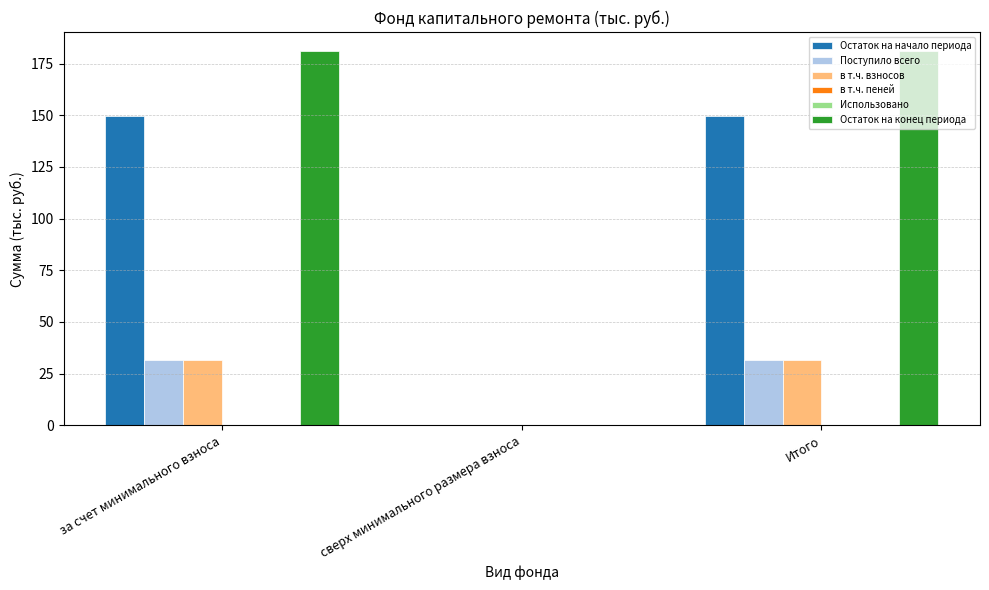

Reading left to right, what are all the values shown in this chart?

Остаток на начало периода: за счет минимального взноса=149.8	сверх минимального размера взноса=0.0	Итого=149.8
Поступило всего: за счет минимального взноса=31.4	сверх минимального размера взноса=0.0	Итого=31.4
в т.ч. взносов: за счет минимального взноса=31.4	сверх минимального размера взноса=0.0	Итого=31.4
в т.ч. пеней: за счет минимального взноса=0.0	сверх минимального размера взноса=0.0	Итого=0.0
Использовано: за счет минимального взноса=0.0	сверх минимального размера взноса=0.0	Итого=0.0
Остаток на конец периода: за счет минимального взноса=181.2	сверх минимального размера взноса=0.0	Итого=181.2